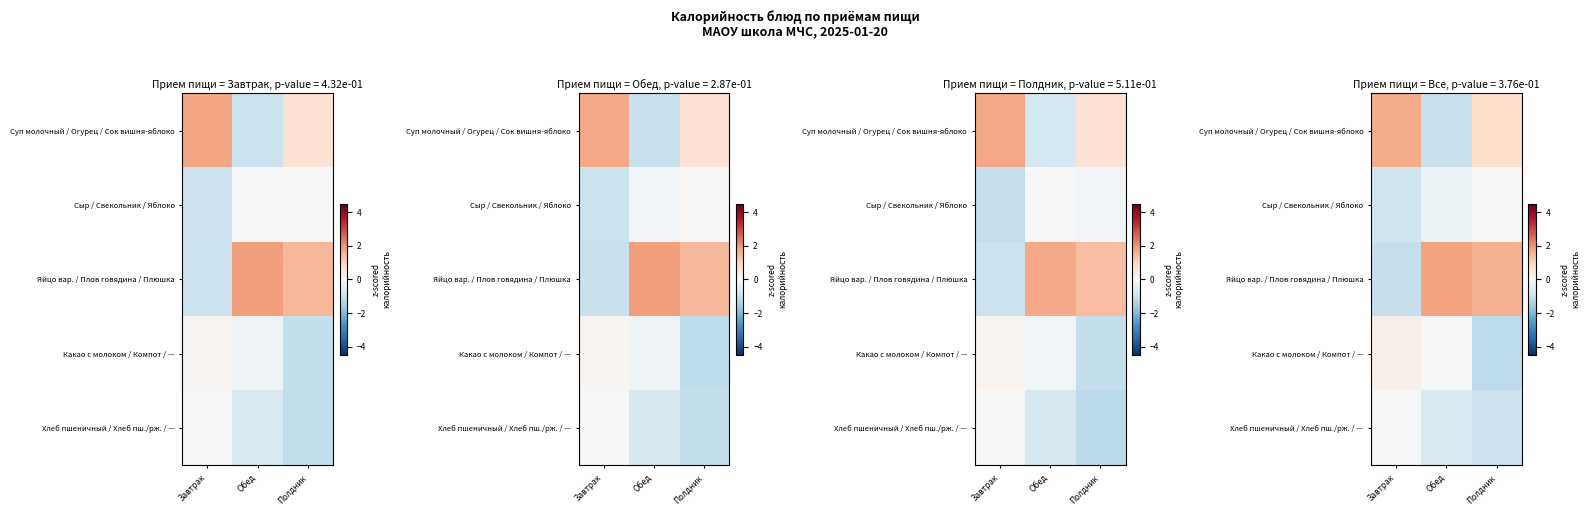

At which label does Сыр / Свекольник / Яблоко reach its minimum?

Завтрак